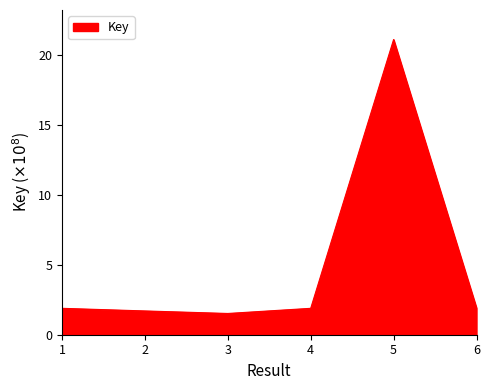

Does the chart have visible grid lines?

No